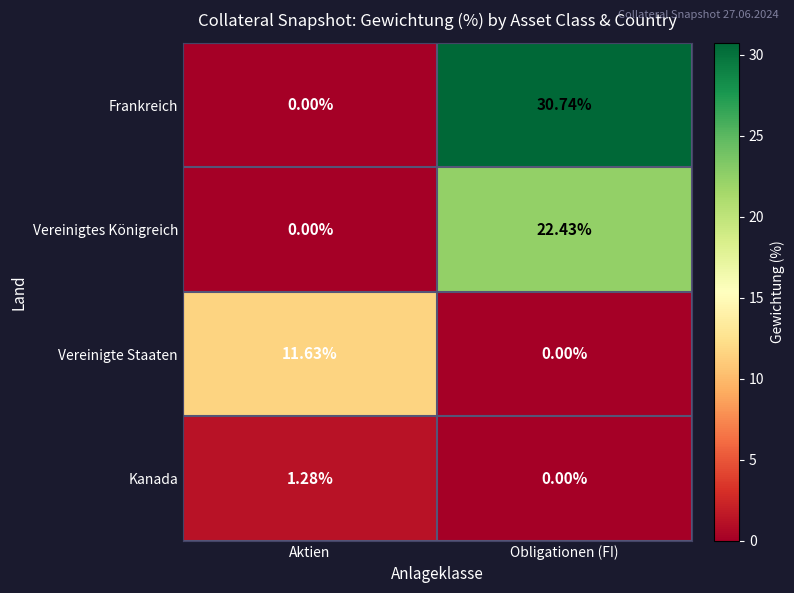

At which label does Frankreich first exceed 30?

Obligationen (FI)